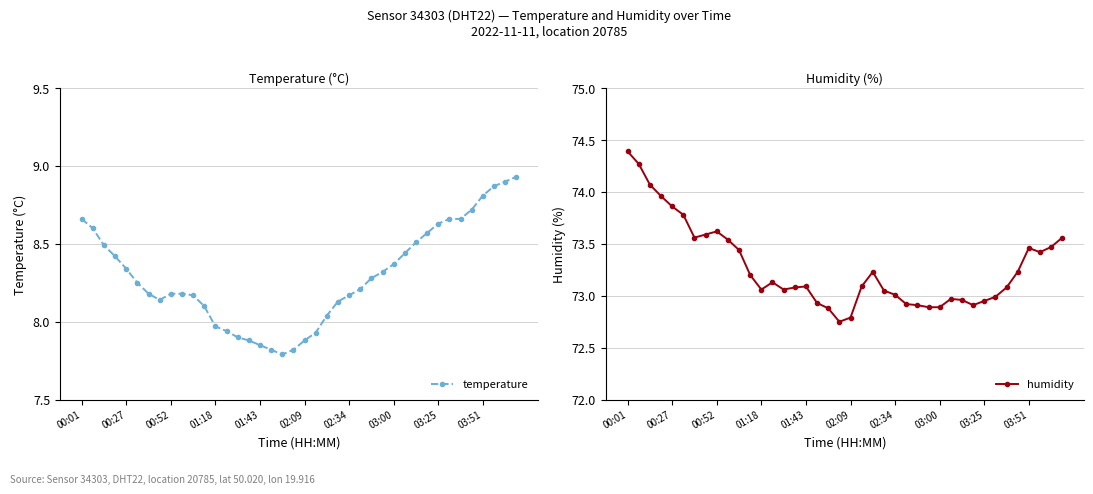

What is the lowest value of the humidity series?

72.8